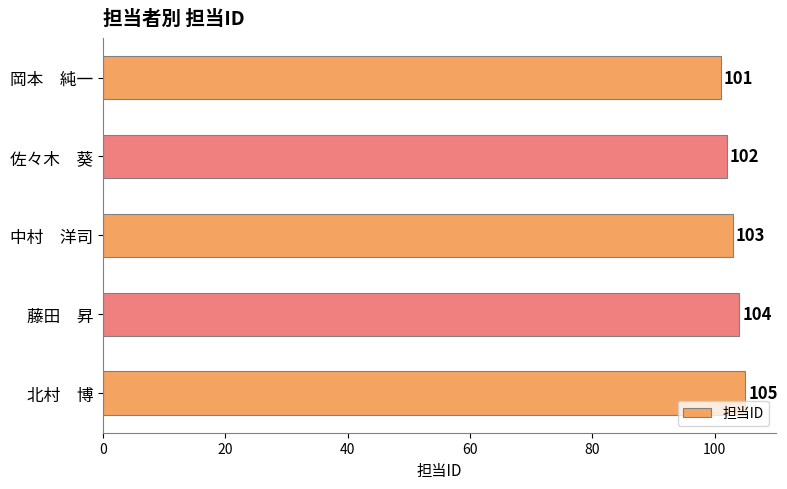

What value does the data have at 中村　洋司?

103